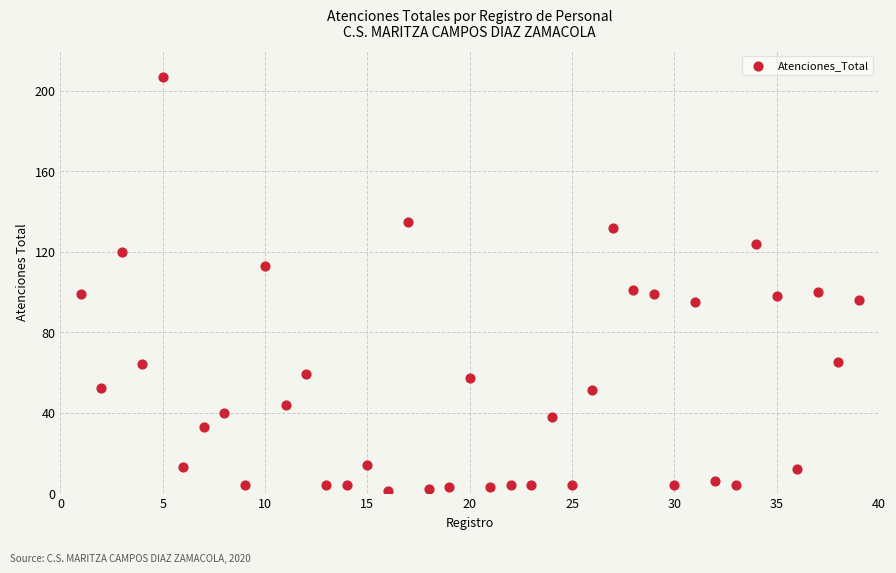

What is the range of X values (max minus min)?

38